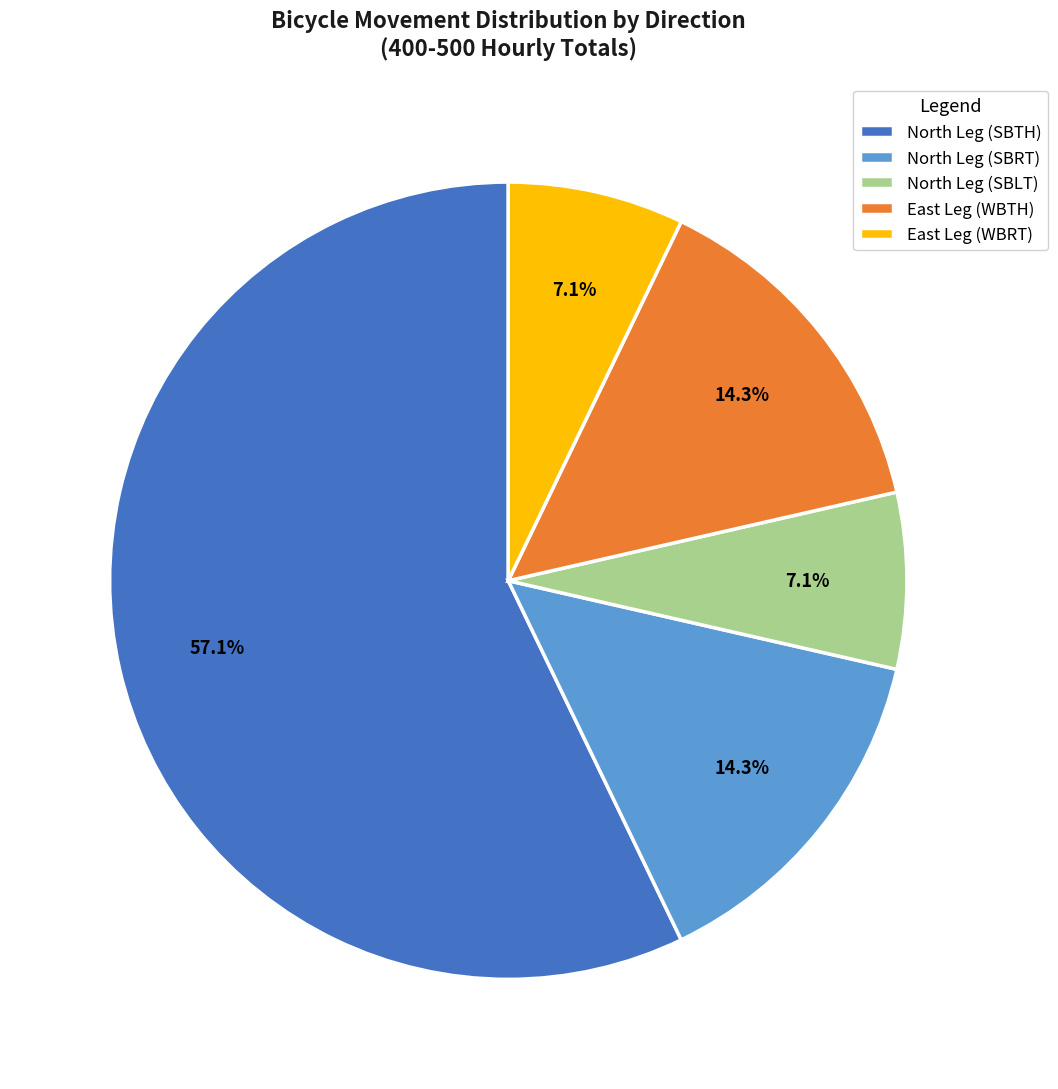

Which slice is the largest?

North Leg (SBTH)